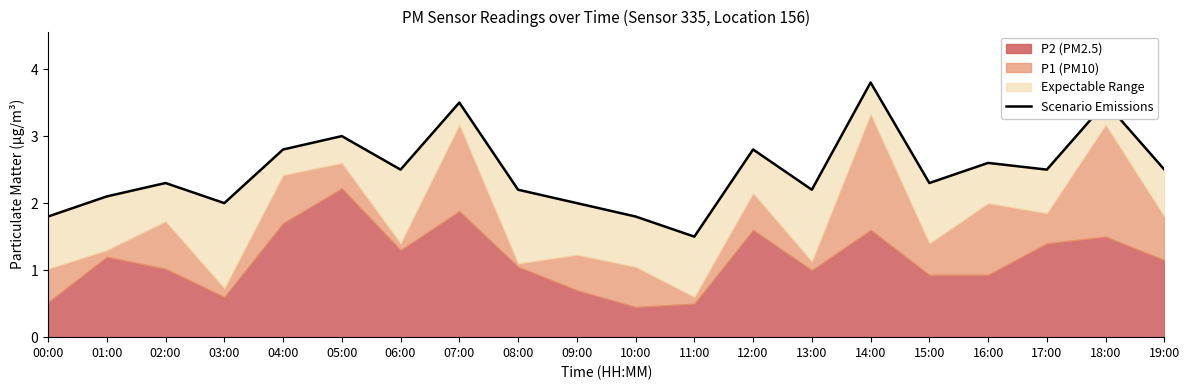

Which label corresponds to the smallest value in the chart?

11:00